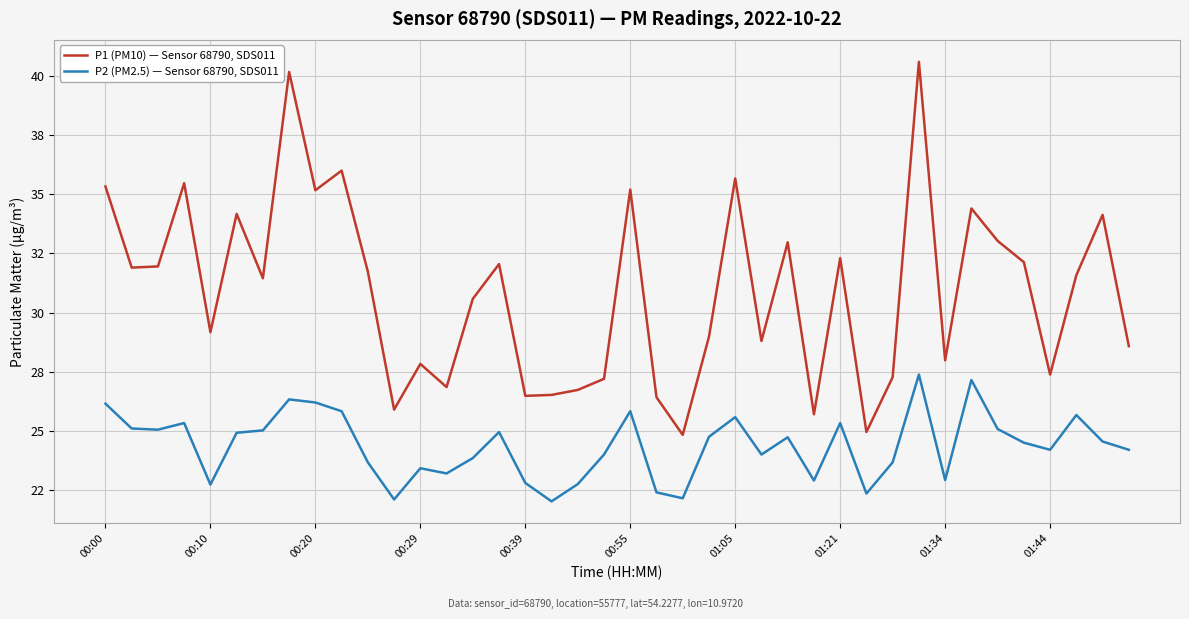

What are all the series names shown in the legend?

P1 (PM10) — Sensor 68790, SDS011, P2 (PM2.5) — Sensor 68790, SDS011